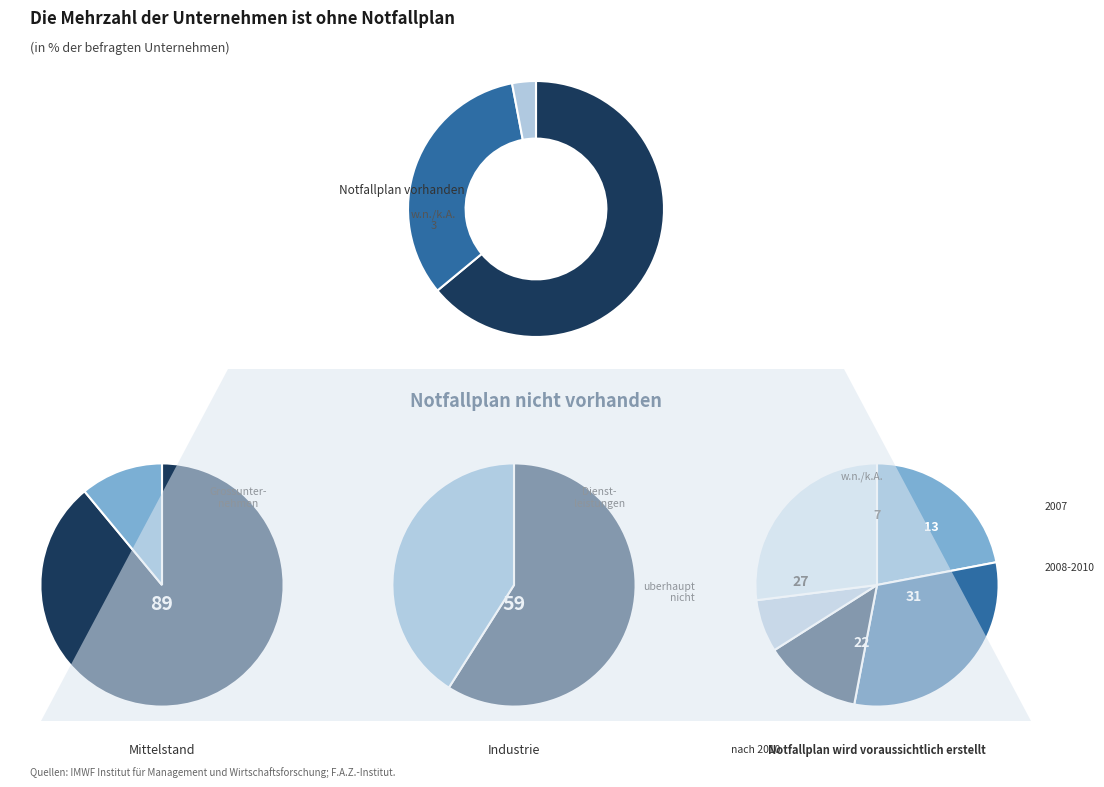

Is there any slice that represents more than half of the pie?

Yes